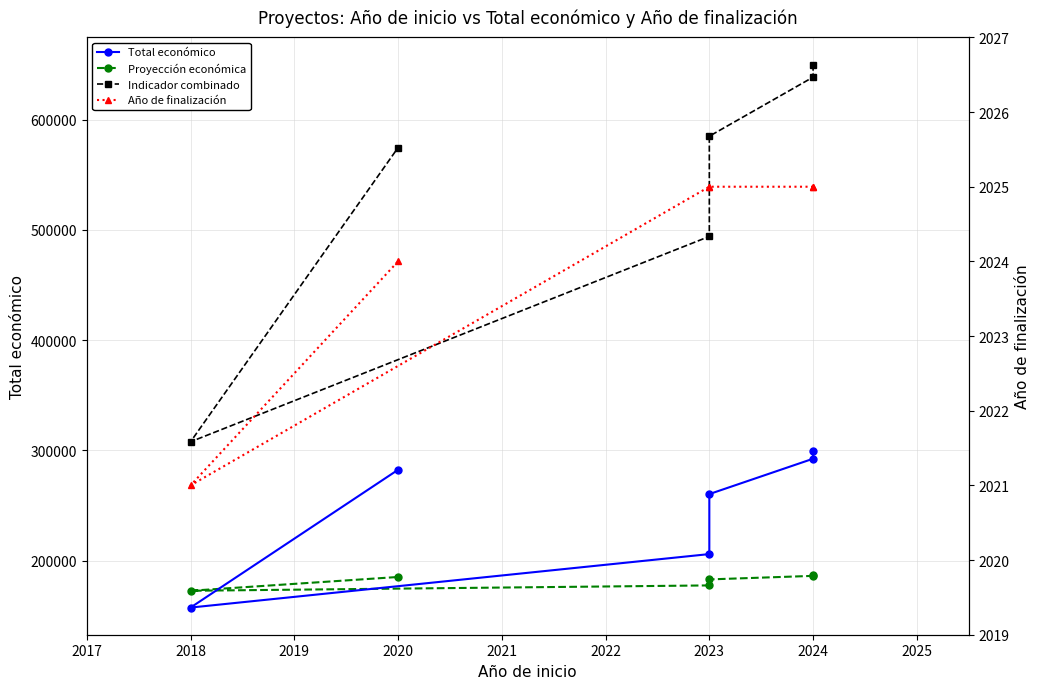

What is the value of the Proyección económica point at the 2nd from the left?

186249.5